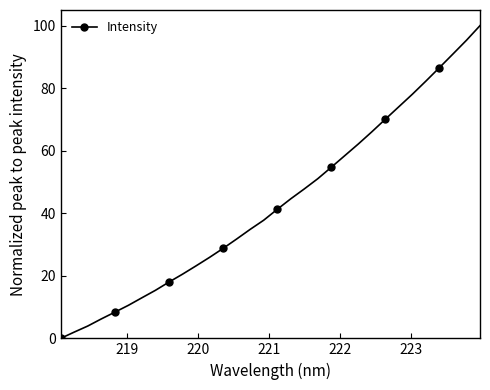

Count the number of data series in this chart.

1